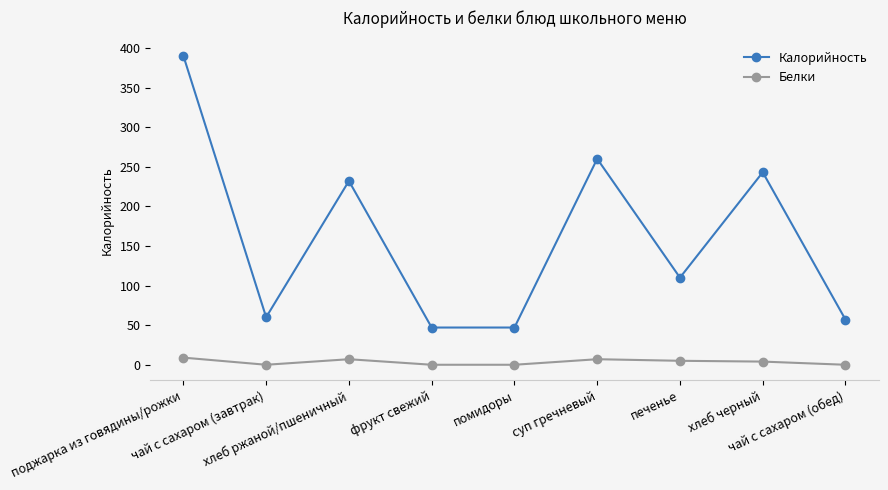

Rank the series by their maximum value, from highest to lowest.

Калорийность, Белки